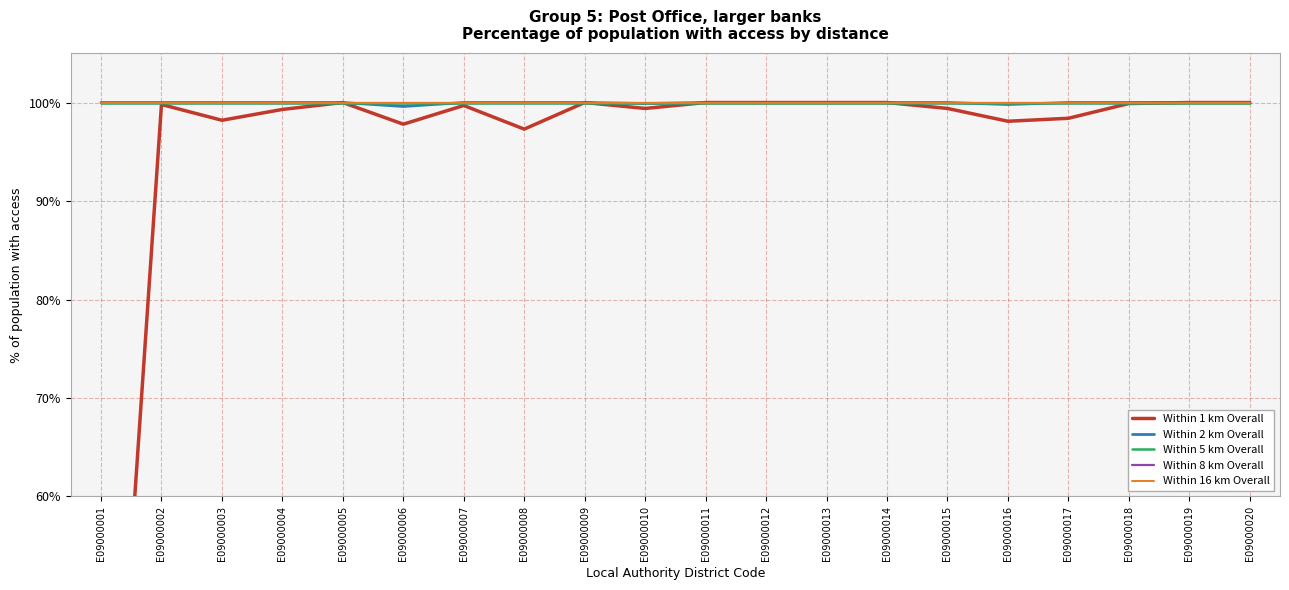

How many series are shown in this chart?

5